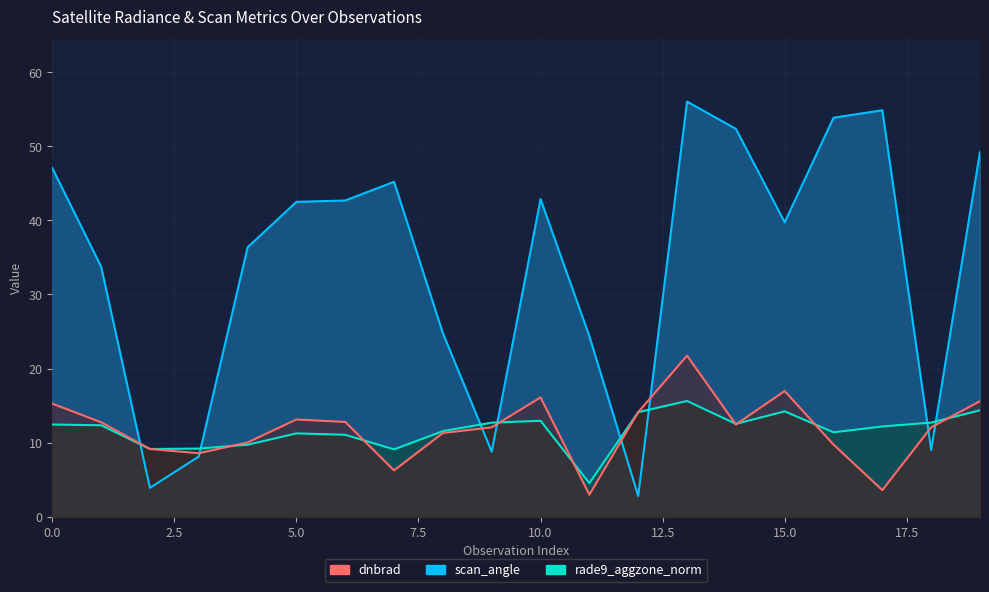

Reading left to right, transcribe all the data shown in this chart.

dnbrad: 0=15.3	1=12.7	2=9.1	3=8.6	4=10.0	5=13.1	6=12.8	7=6.2	8=11.3	9=12.1	10=16.1	11=3.0	12=14.1	13=21.7	14=12.4	15=17.0	16=9.7	17=3.6	18=12.1	19=15.6
rade9_aggzone_norm: 0=12.4	1=12.3	2=9.1	3=9.2	4=9.7	5=11.2	6=11.1	7=9.1	8=11.6	9=12.7	10=12.9	11=4.5	12=14.1	13=15.6	14=12.5	15=14.2	16=11.4	17=12.2	18=12.7	19=14.4
scan_angle: 0=47.1	1=33.8	2=3.9	3=8.1	4=36.4	5=42.5	6=42.7	7=45.2	8=24.8	9=8.8	10=42.9	11=24.4	12=2.8	13=56.0	14=52.4	15=39.7	16=53.9	17=54.9	18=9.0	19=49.2